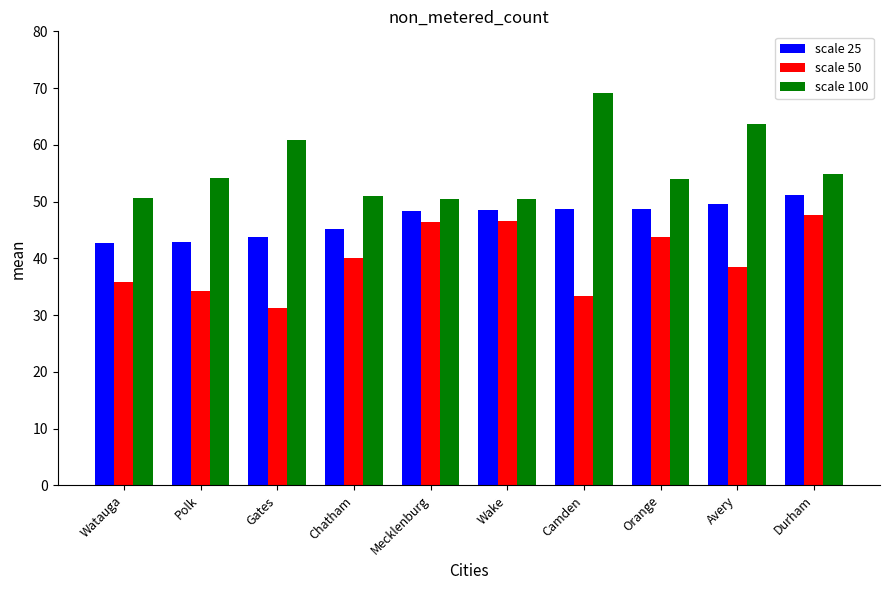

What is the spread (max minus min) of values at Chatham?

10.8